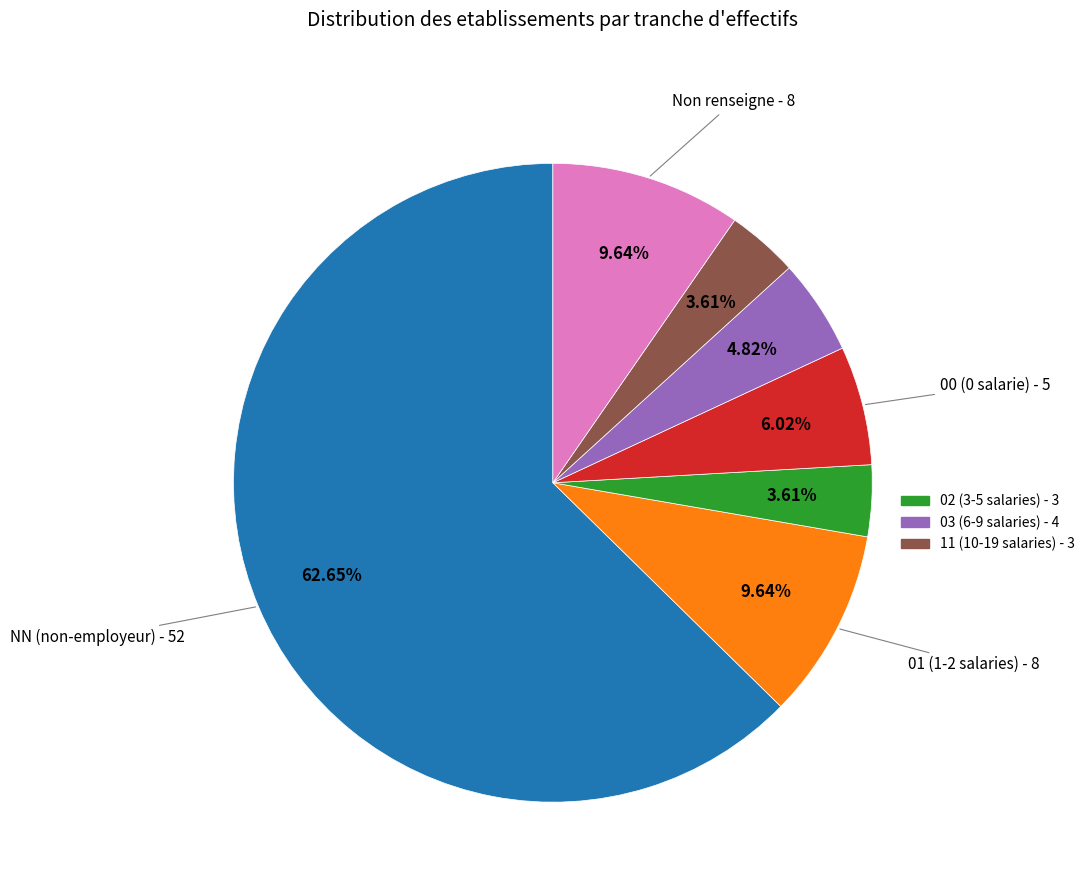

Is there a majority slice in this chart?

Yes